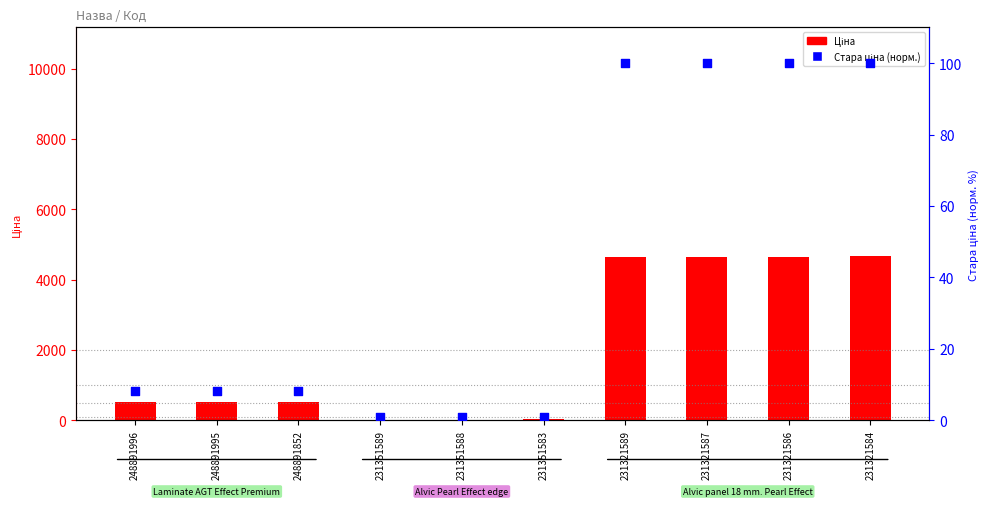

At which category is the sum across all series the highest?

231321584